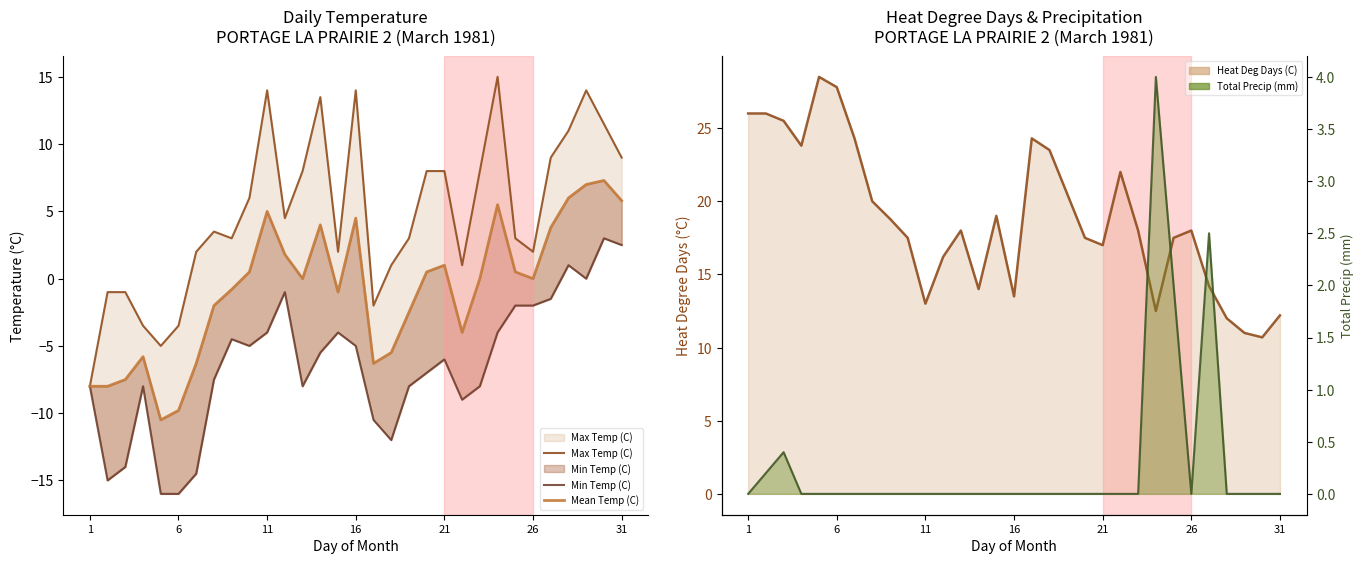

Is it true that Total Precip (mm) equals -2.0 at 7?

False